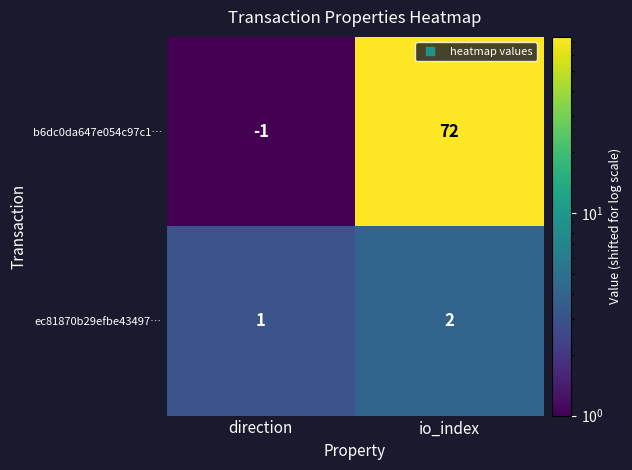

Which category has the highest value across all series?

io_index